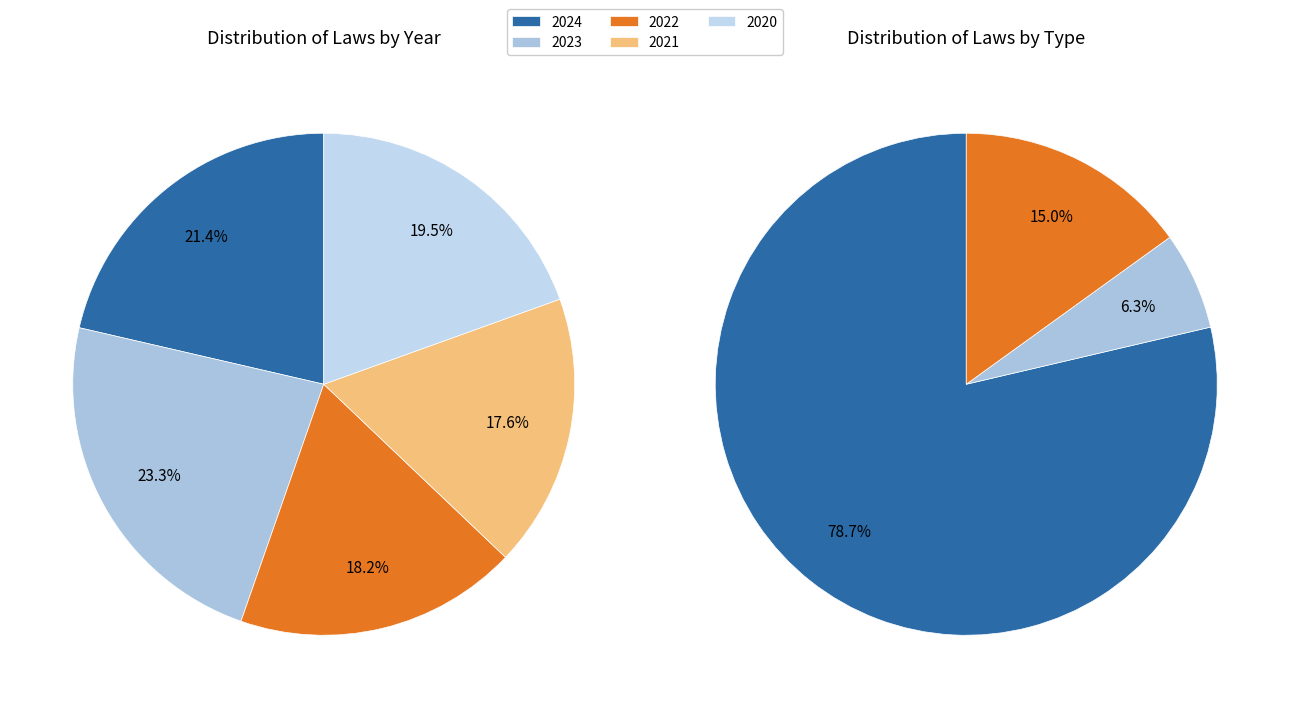

Which category has the smallest portion of the pie?

2021